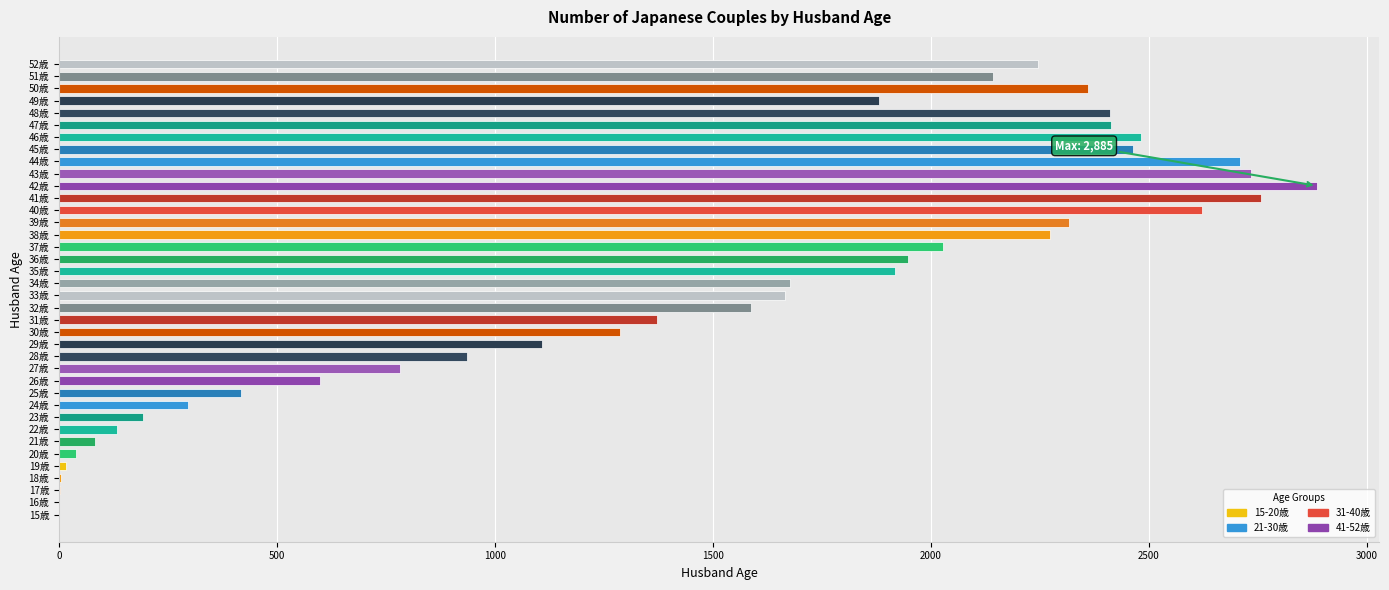

What is the maximum value shown in the chart?

2885